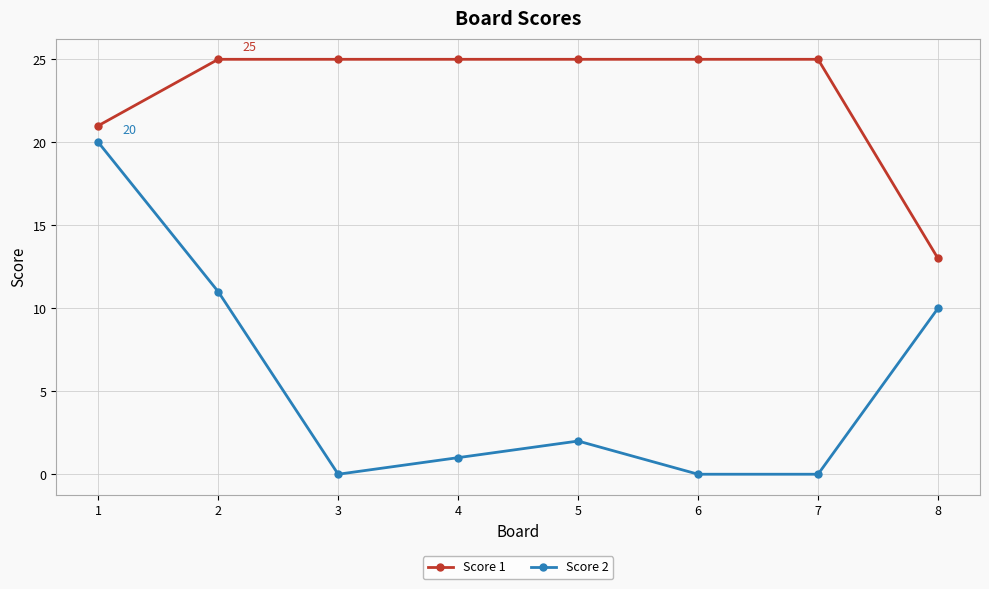

Which series has the largest total across all categories?

Score 1